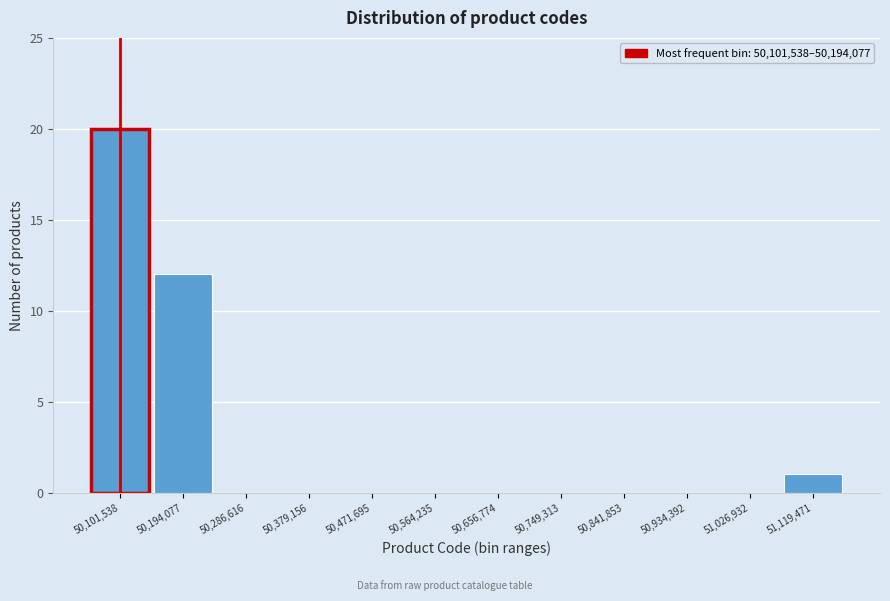

Reading left to right, list all the values displayed in this chart.

50,101,538=20	50,194,077=12	50,286,616=0	50,379,156=0	50,471,695=0	50,564,235=0	50,656,774=0	50,749,313=0	50,841,853=0	50,934,392=0	51,026,932=0	51,119,471=1